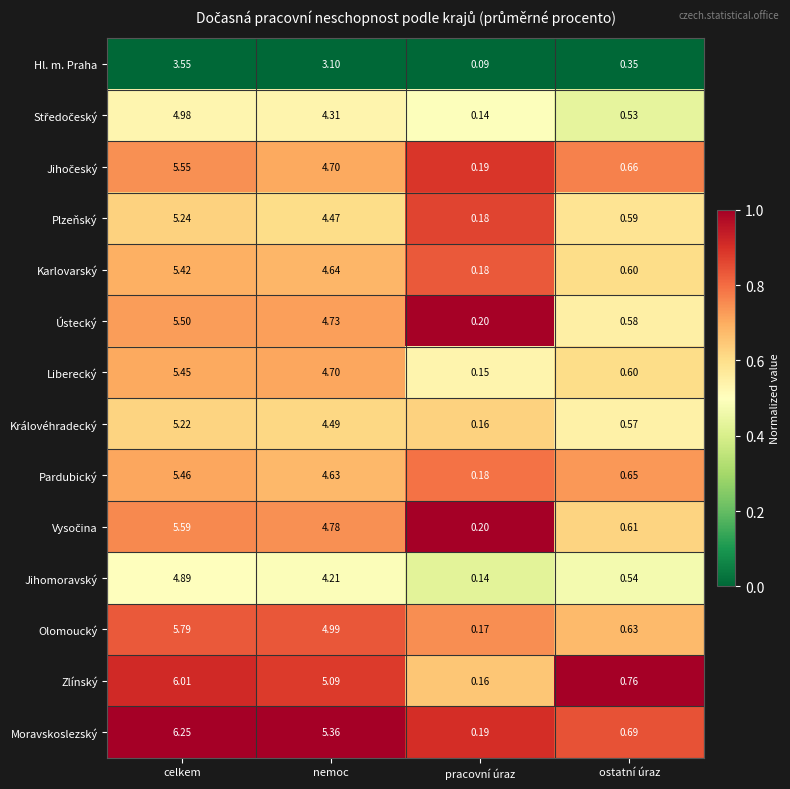

Which label corresponds to the largest value in the chart?

celkem